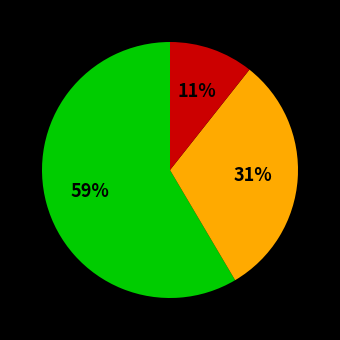

Count the number of slices in the pie.

3